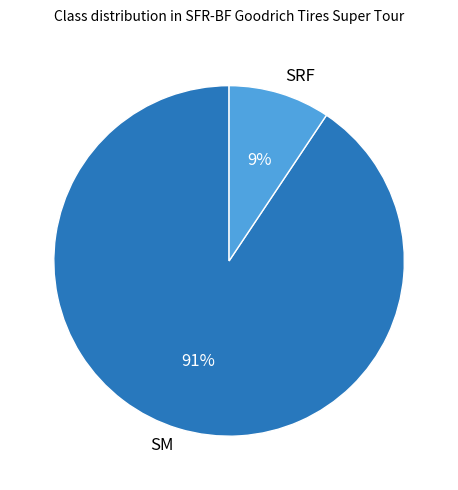

Which category has the biggest portion of the pie?

SM